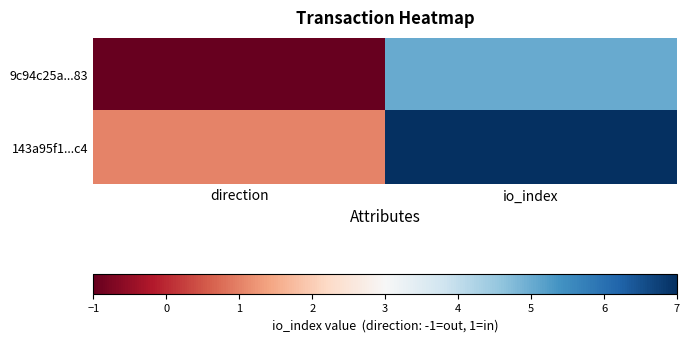

Which series has the largest total across all categories?

143a95f1...c4